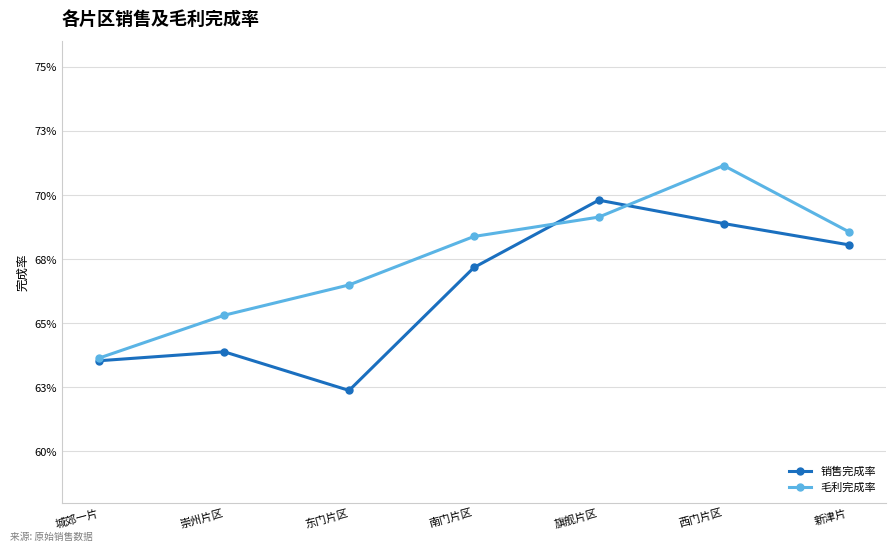

Reading left to right, what are all the values shown in this chart?

销售完成率: 0.6	0.6	0.6	0.7	0.7	0.7	0.7
毛利完成率: 0.6	0.7	0.7	0.7	0.7	0.7	0.7